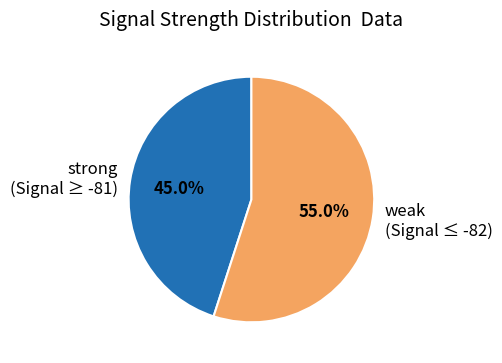

Which slice is the largest?

weak (Signal ≤ -82)